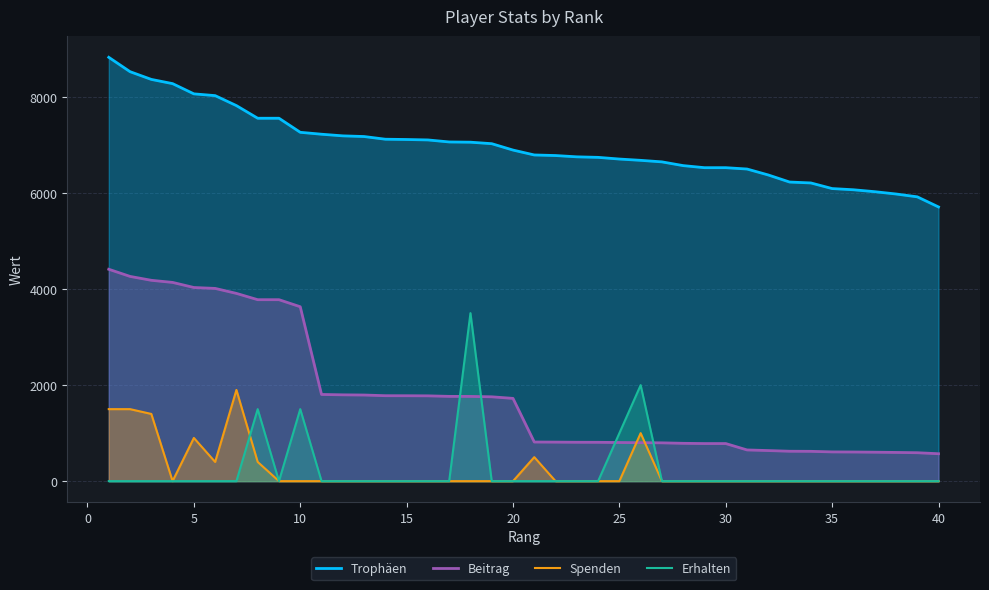

True or false: Trophäen and Beitrag cross at least once.

False